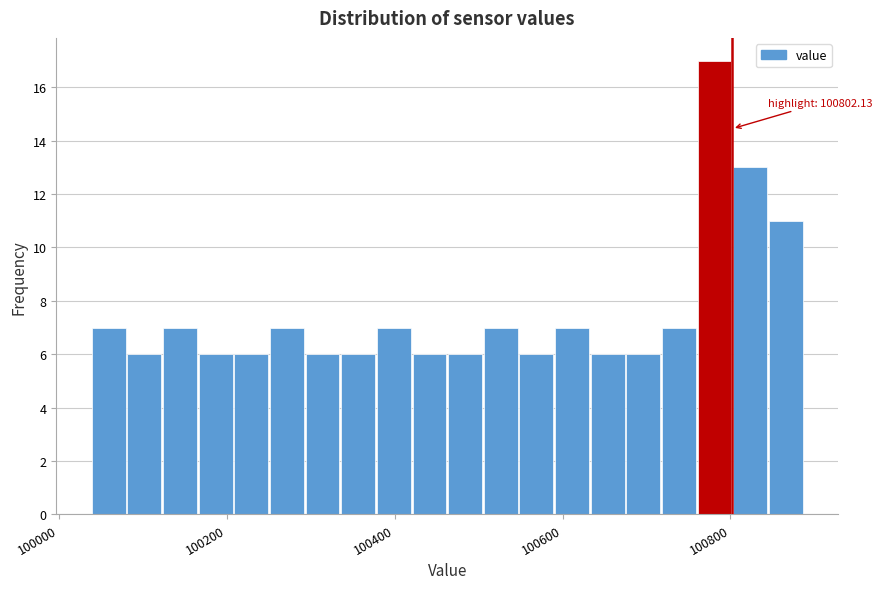

Read against the x-axis, roughly where is the centre of the tallest bar?

100780